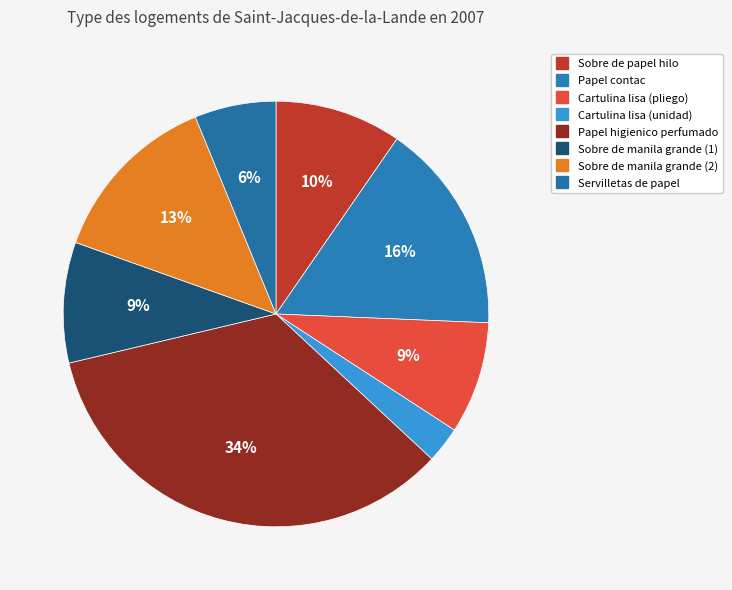

Which has a higher value, Servilletas de papel or Cartulina lisa (pliego)?

Cartulina lisa (pliego)